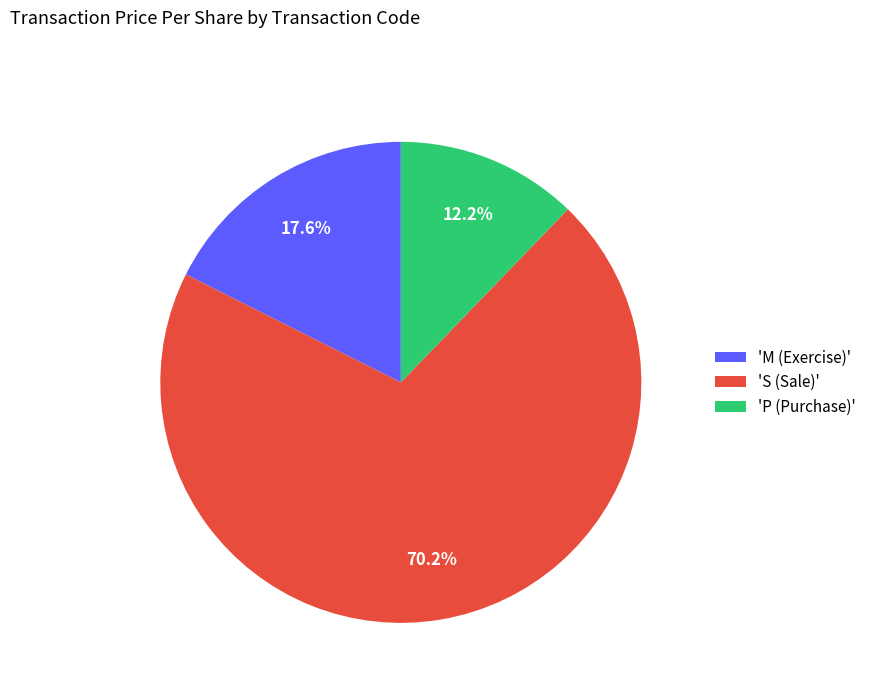

Which has a higher value, 'S (Sale)' or 'M (Exercise)'?

'S (Sale)'